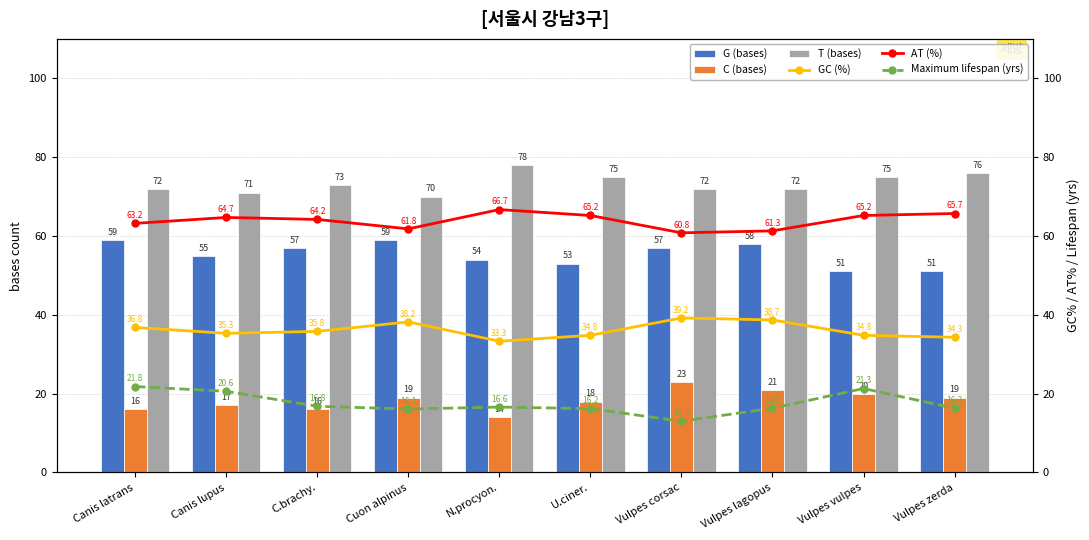

What is the highest value of the GC (%) series?

39.2